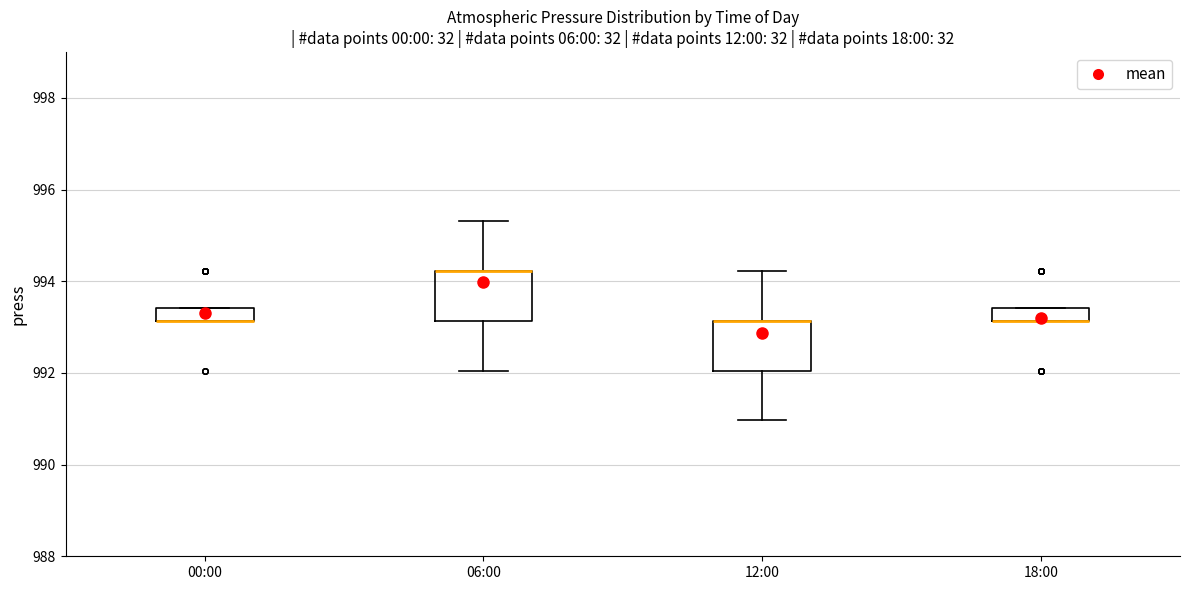

Where is the upper edge of the box for 18:00 on the y-axis? The values are not printed on the chart, so give them approximately, as read against the axis.

993.4